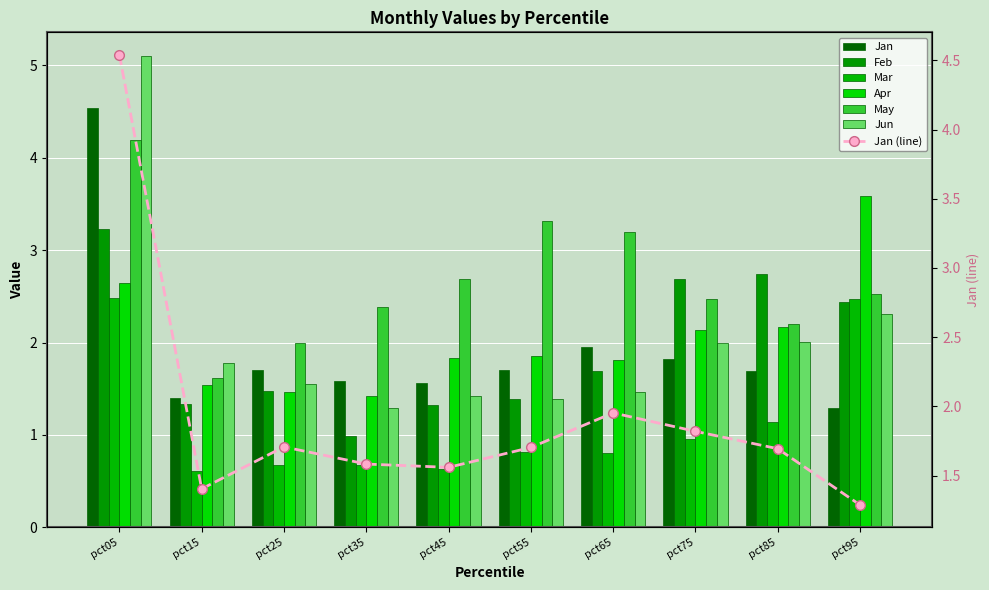

What is the value of the May bar at the 6th from the left?

3.3